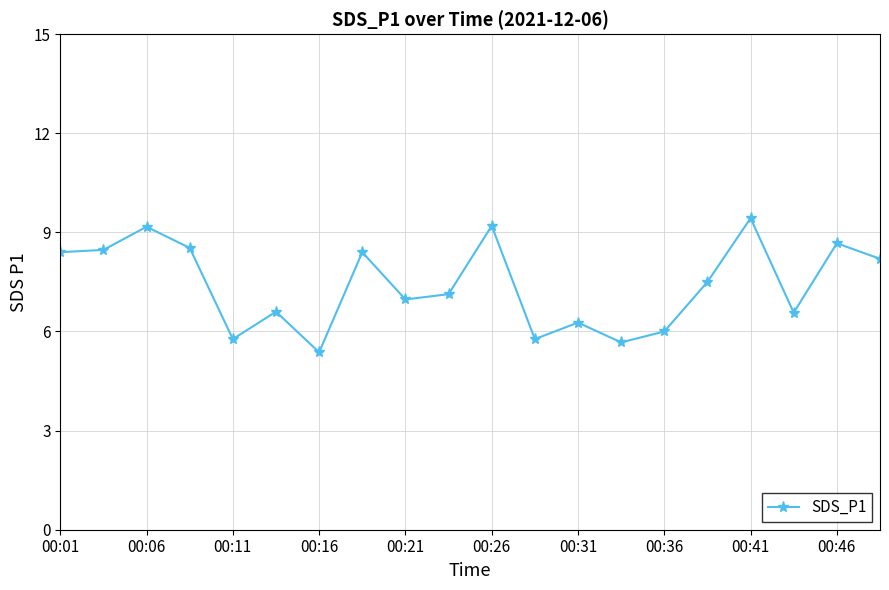

How many interior local peaks (higher than both neighbors) does the data have?

7